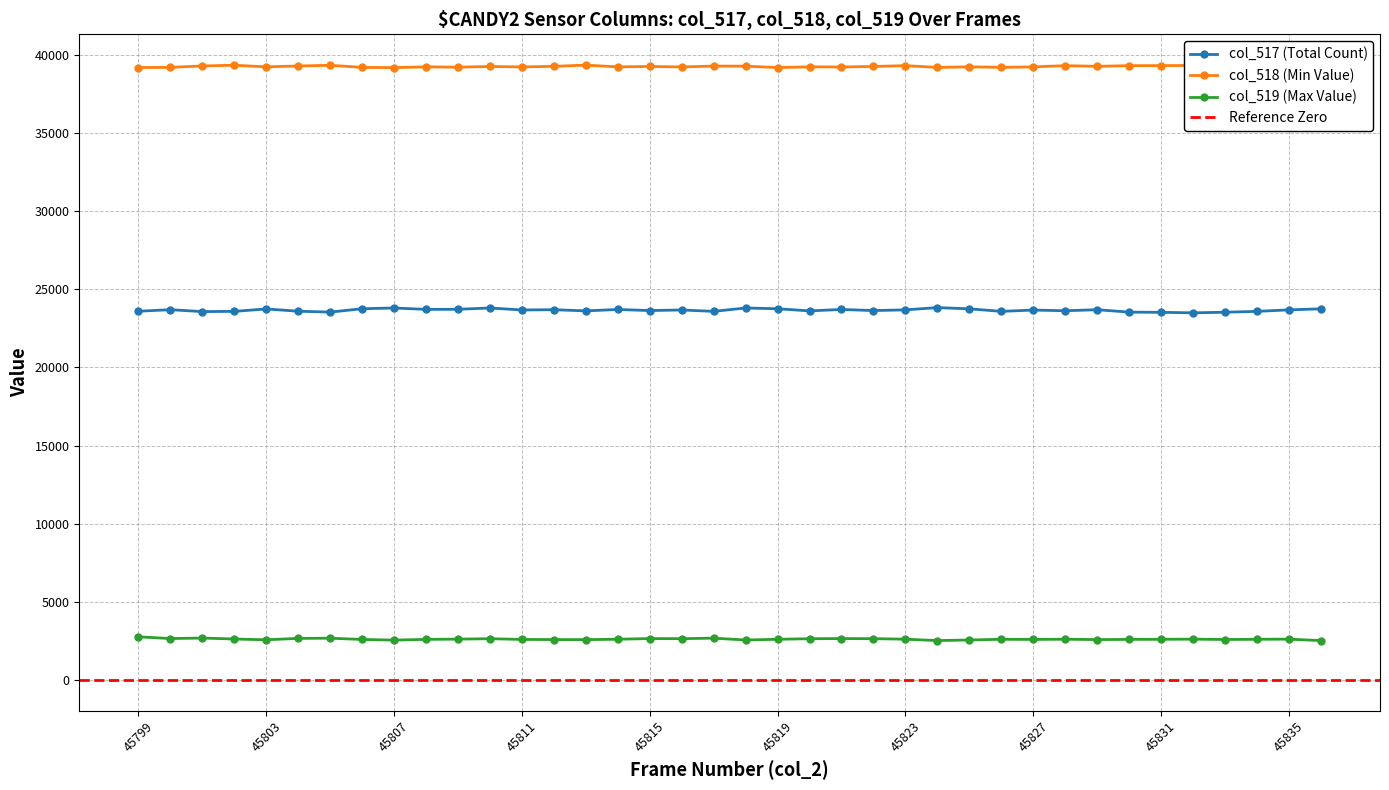

True or false: col_518 (Min Value) has more than 0 interior local peaks.

True